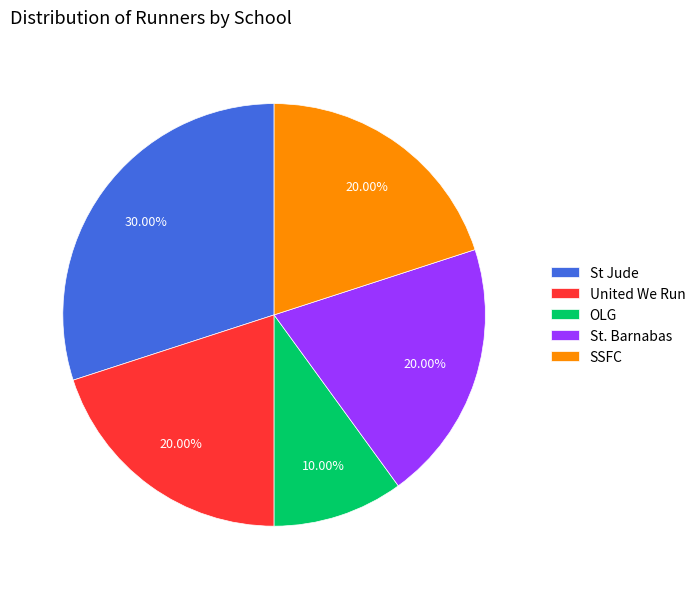

Combined, what portion of the pie is United We Run and SSFC?

40.0%